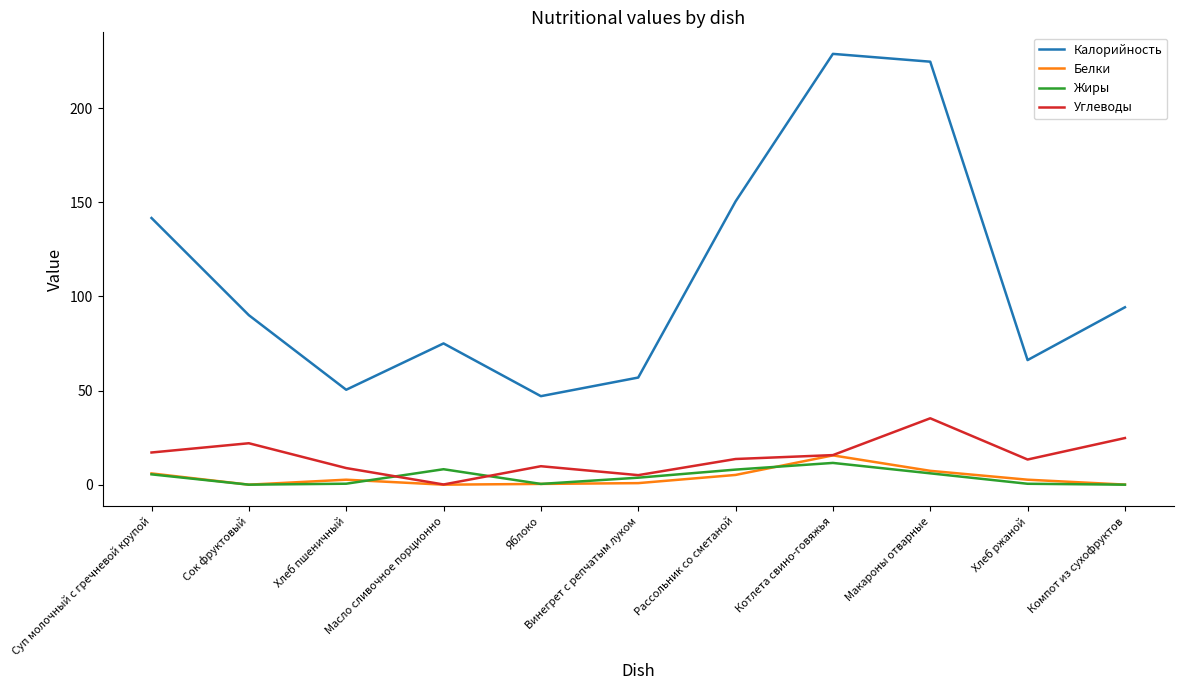

Which series has the largest range (max minus min)?

Калорийность